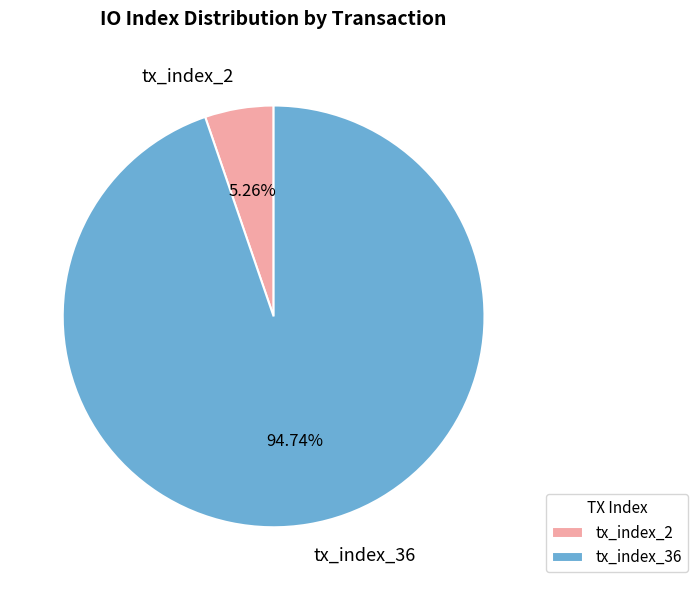

To the nearest percent, what portion does tx_index_36 represent?

95%